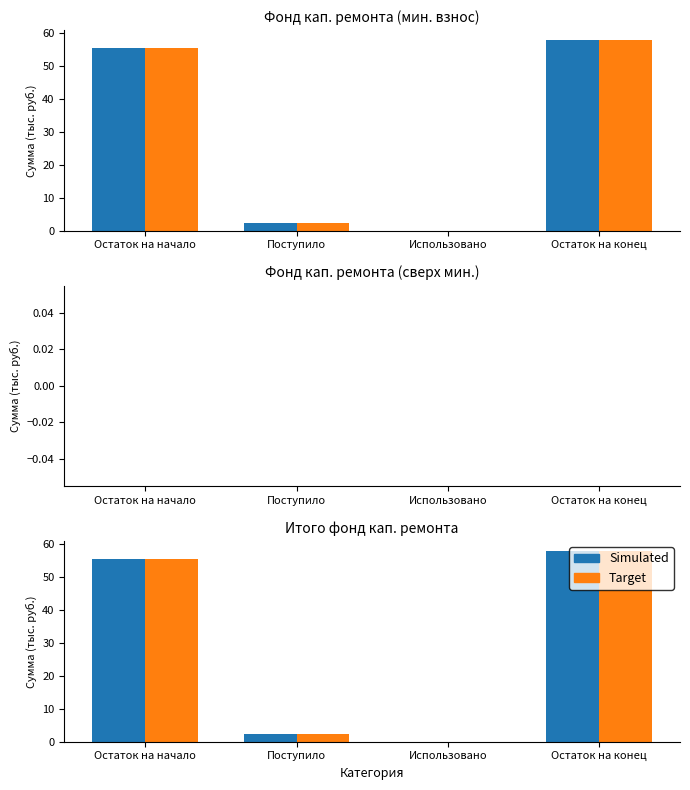

The value of Target at Остаток на конец is 99.2. True or false?

False